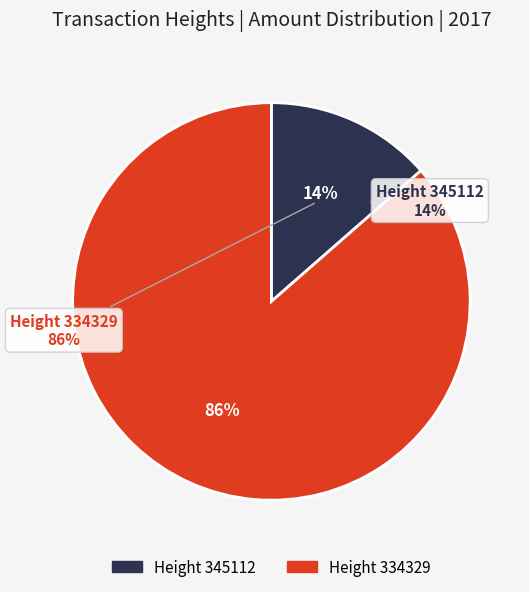

Which category has the smallest portion of the pie?

345112